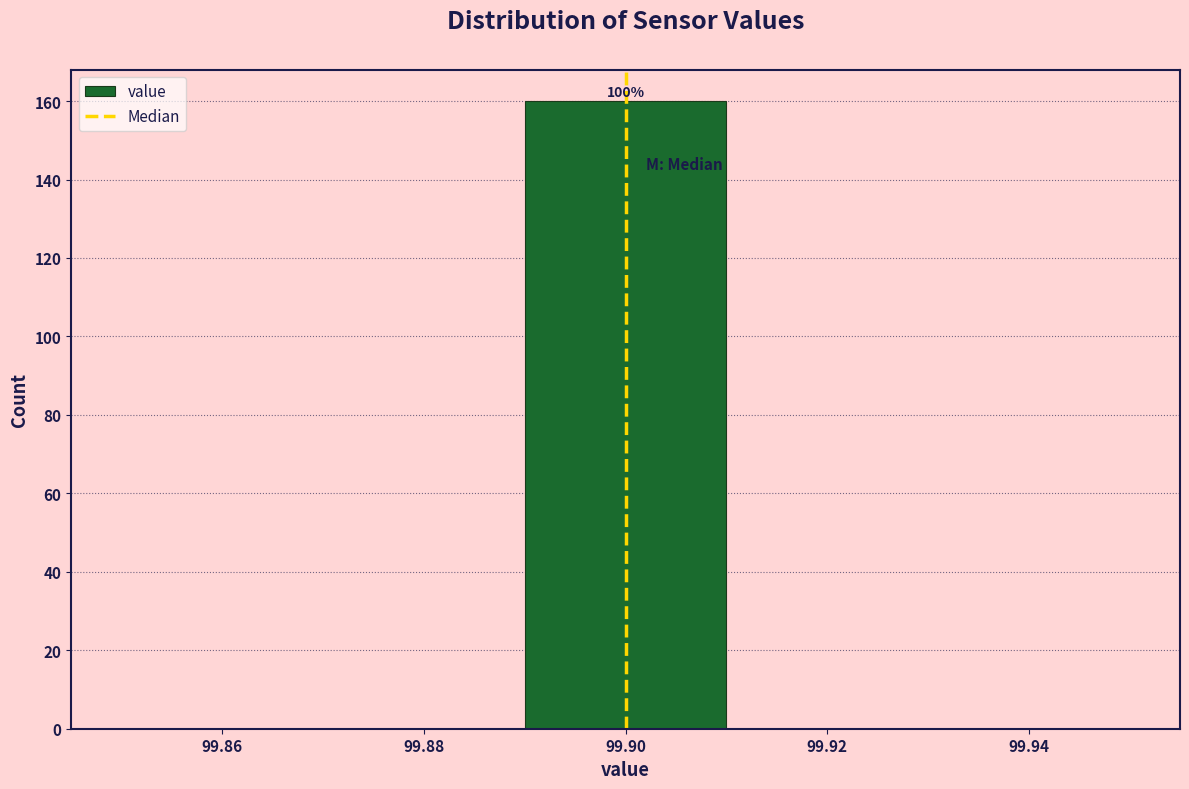

Which range on the x-axis has the tallest bar?

99.89 to 99.91